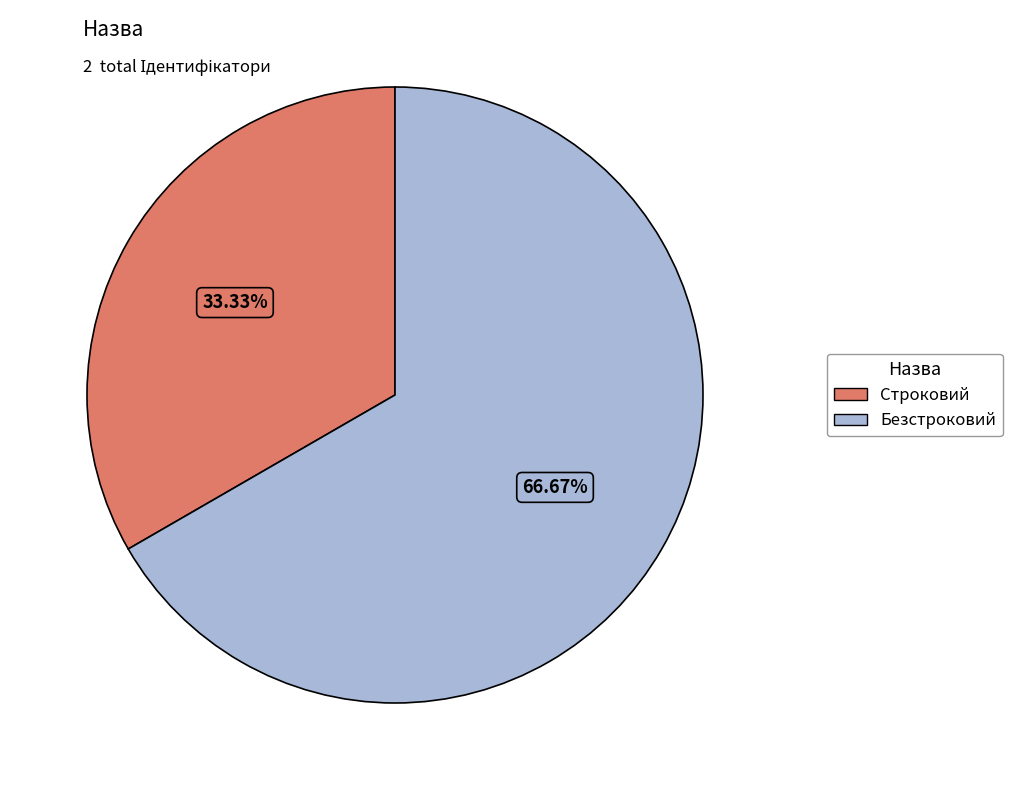

The Строковий slice represents 44% of the pie. True or false?

False